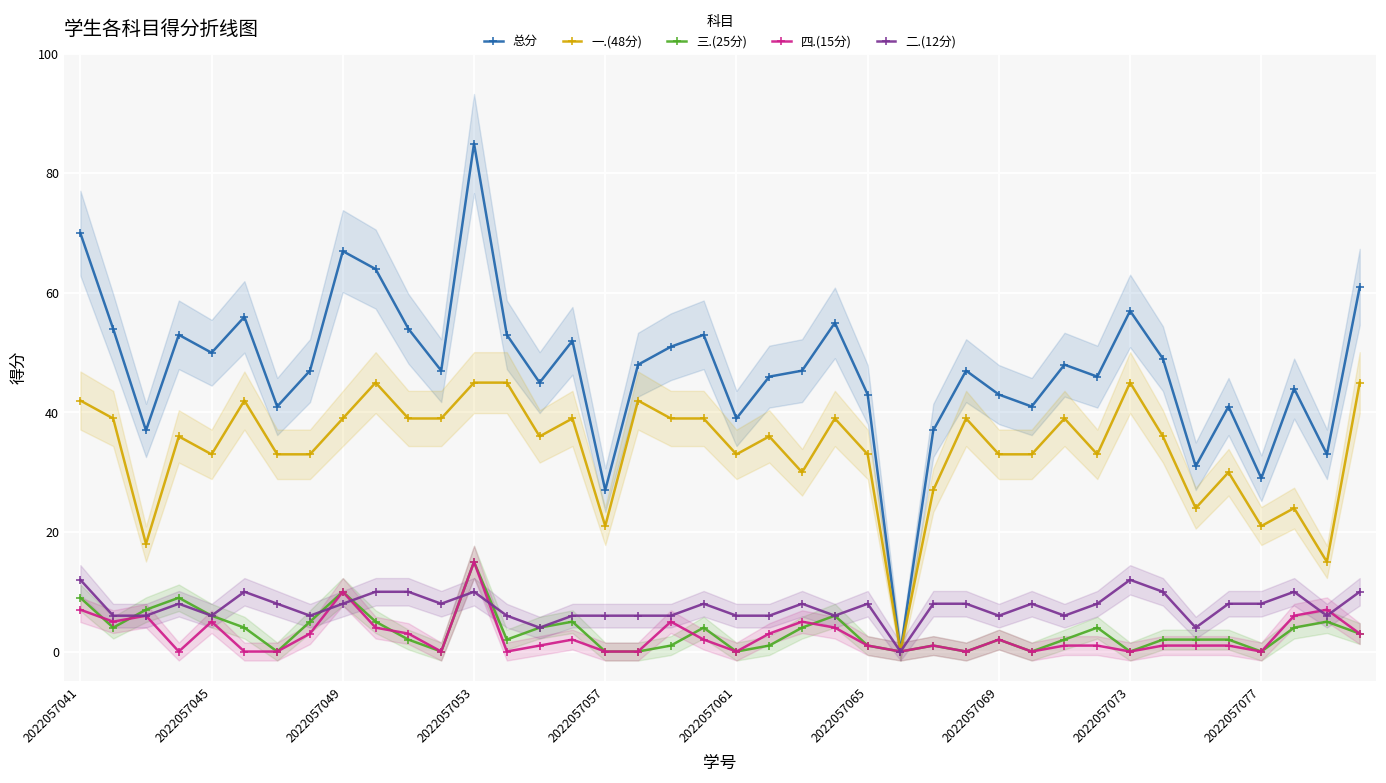

What value does the 二.(12分) series have at 2022057061, to the nearest 10?

10